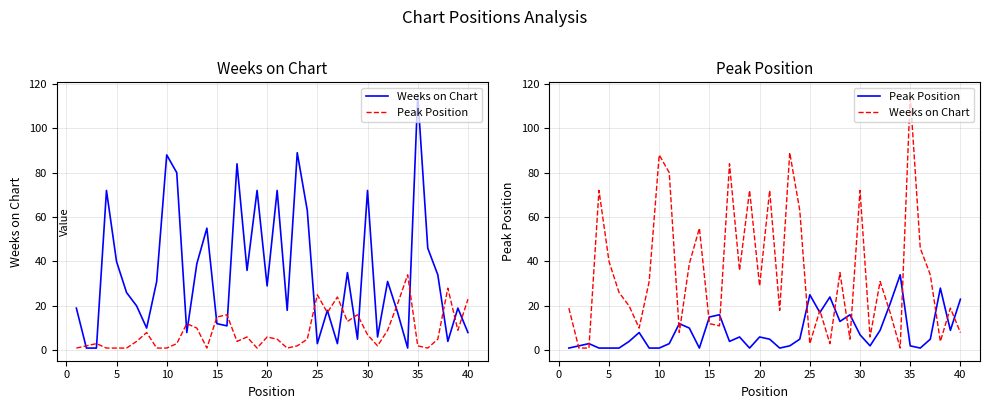

Is it true that Weeks on Chart equals 0 at 33?

False